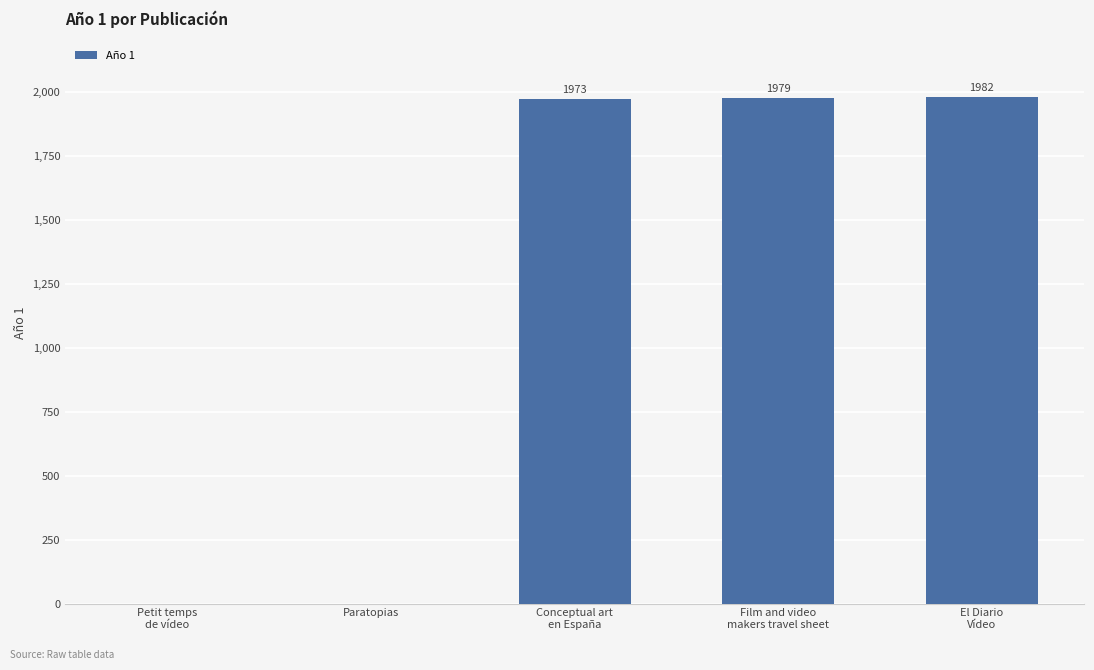

True or false: the data shows 0 at Paratopias.

True